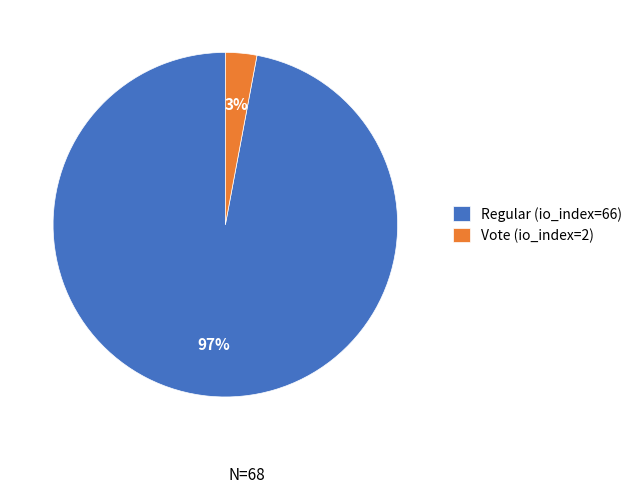

Count the number of slices in the pie.

2